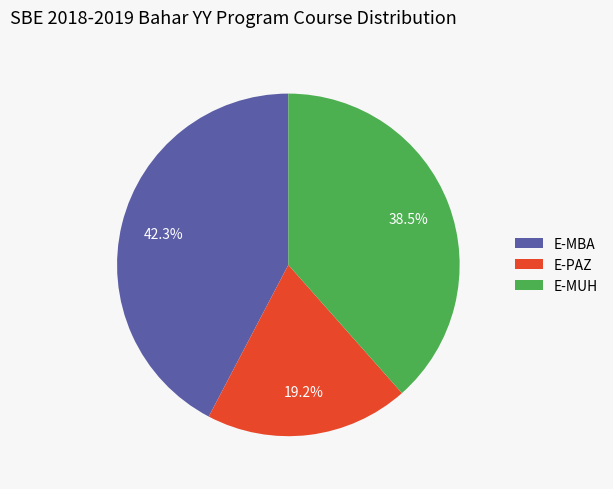

To the nearest percent, what is the difference between the largest and smallest slice percentages?

23%